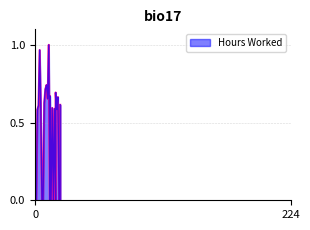

The value at 5 is 0.6. True or false?

True